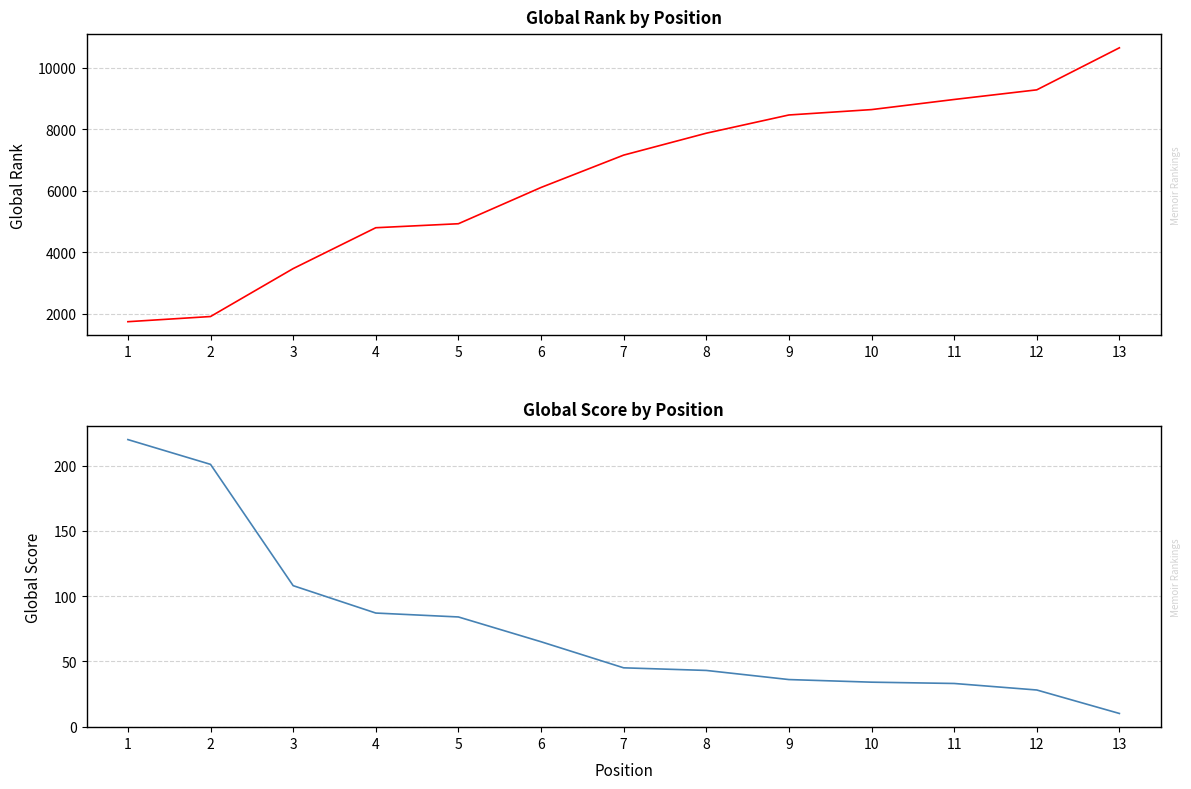

How many values in the Global Rank series exceed 7152?

6